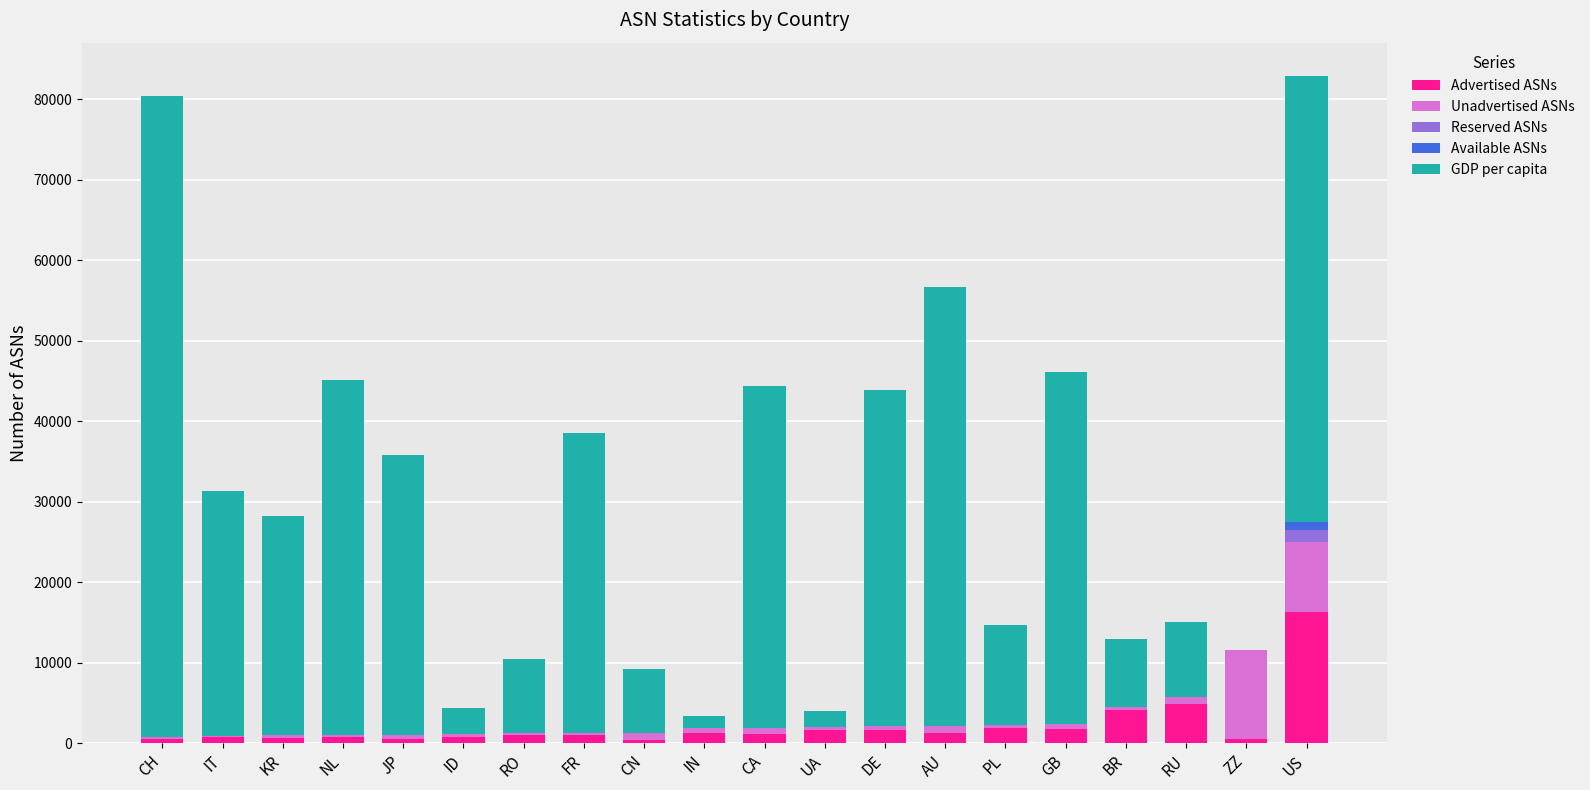

What position from the left is PL?

15